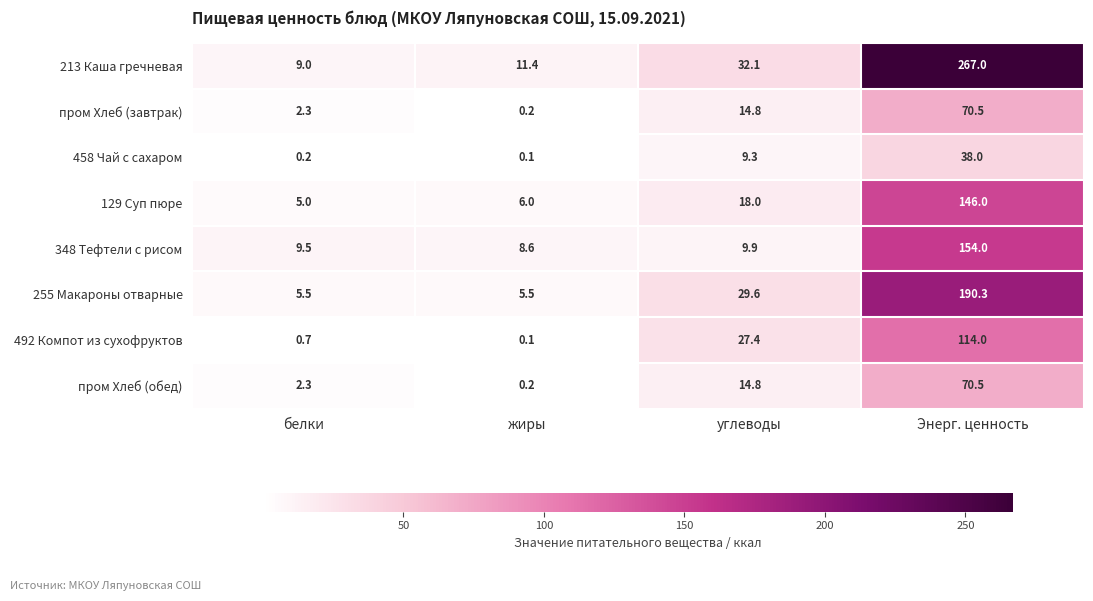

Which series has the largest range (max minus min)?

213 Каша гречневая